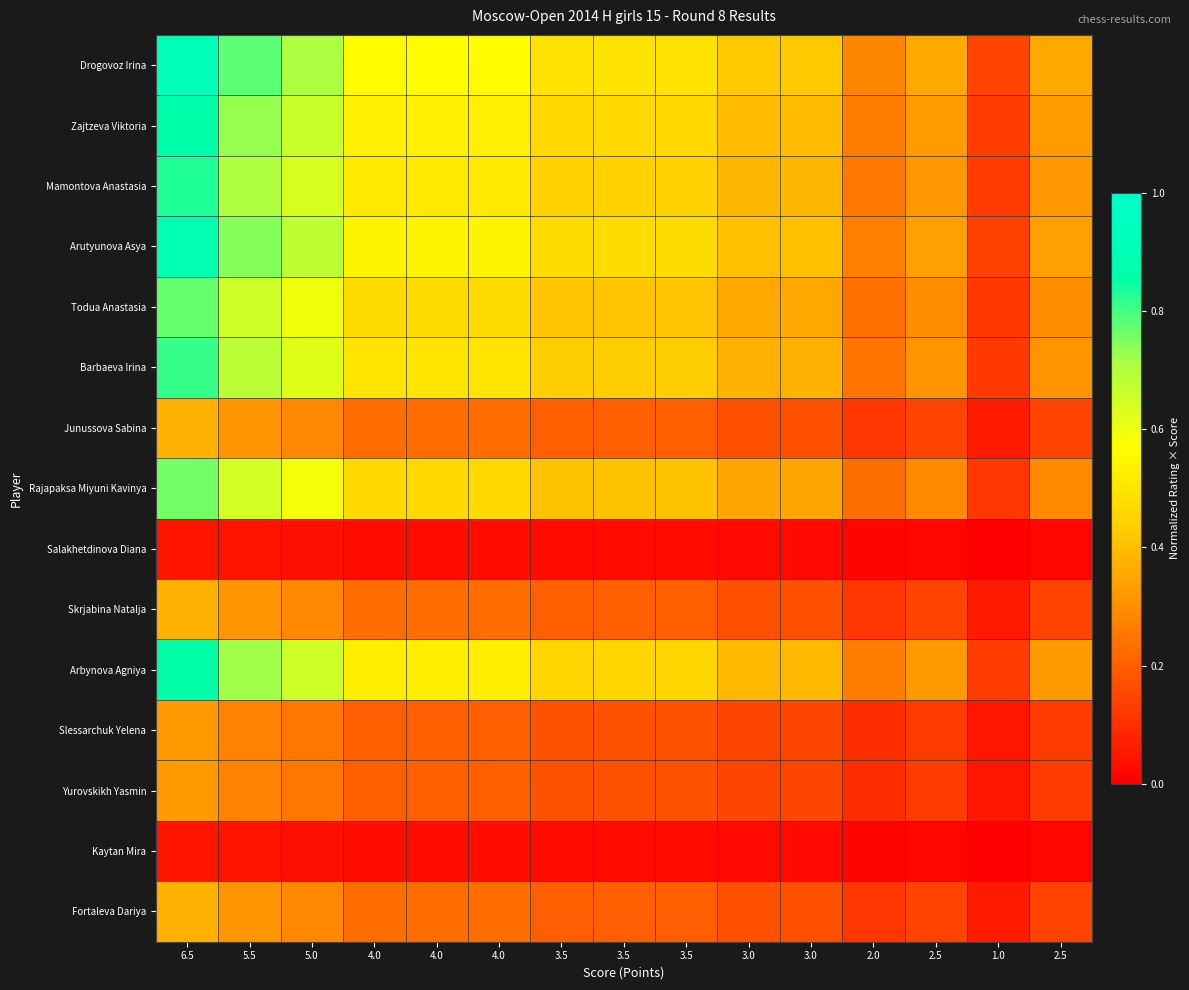

What is the total value across all series at 1.0?

1.3